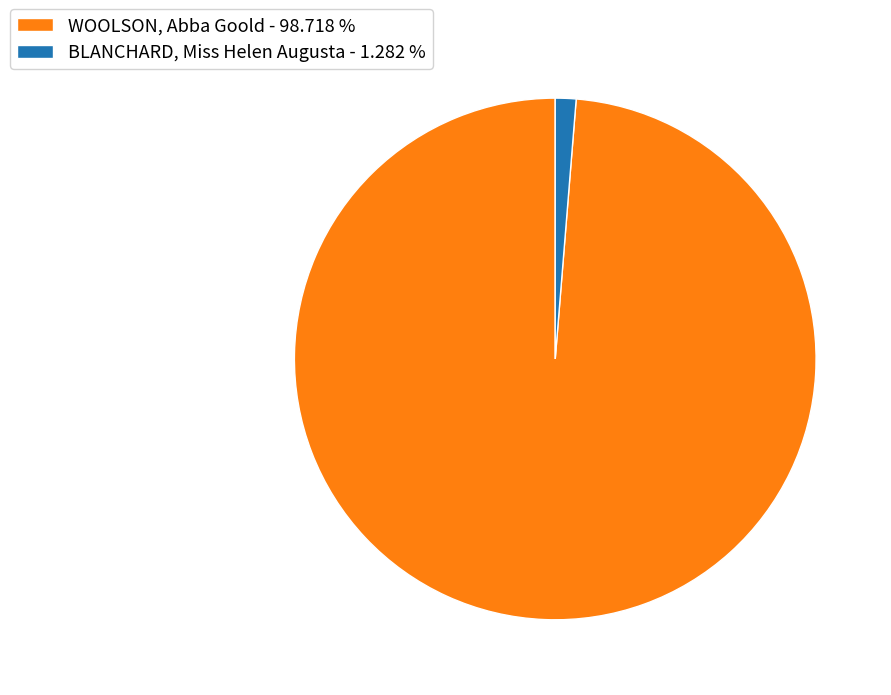

How many slices are in this pie chart?

2